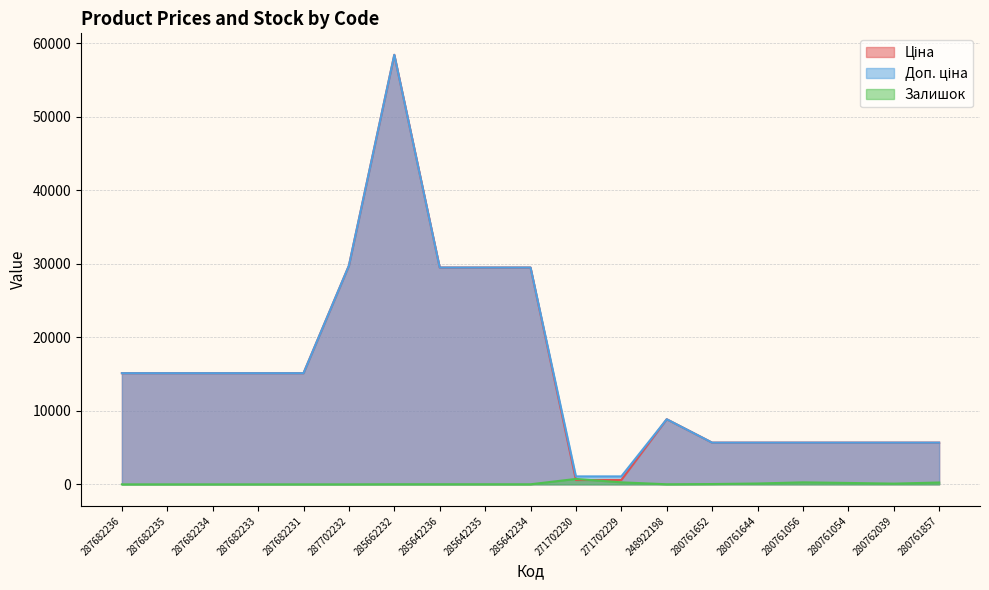

What position from the left is 285662232?

7